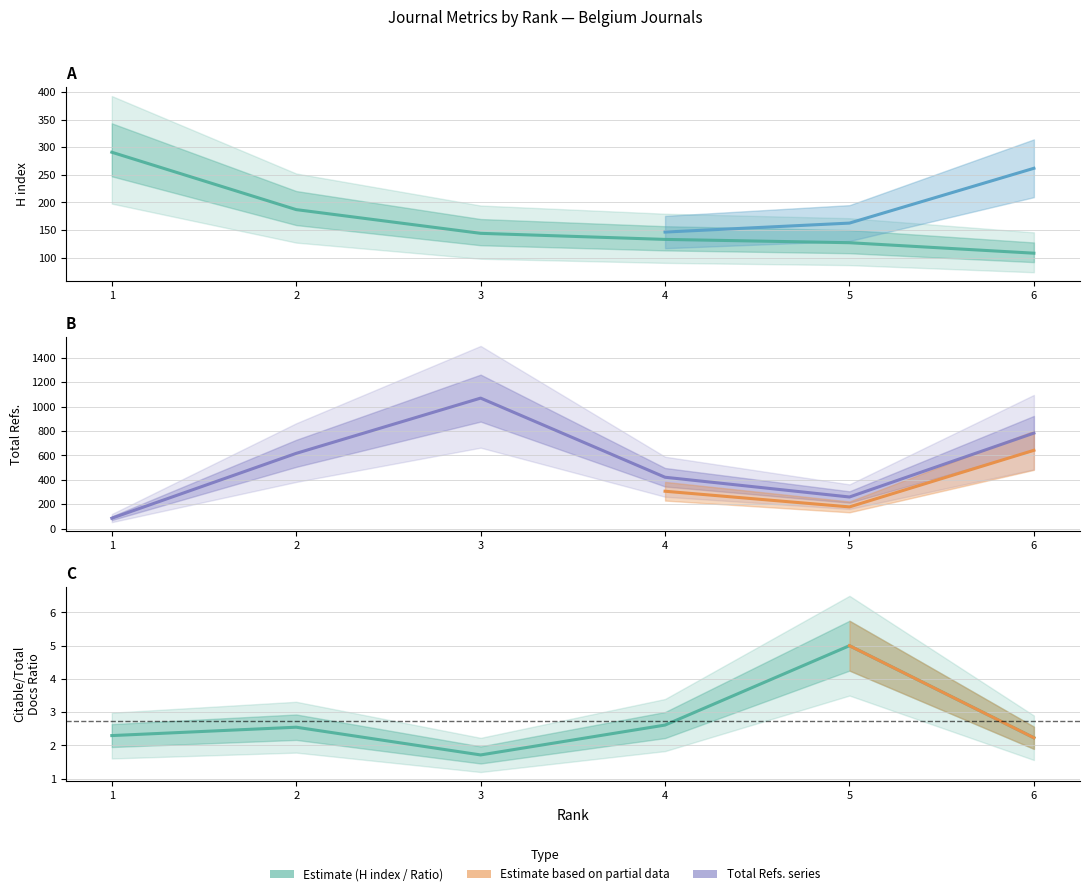

The Total Refs. series shows 97 at 5. True or false?

False